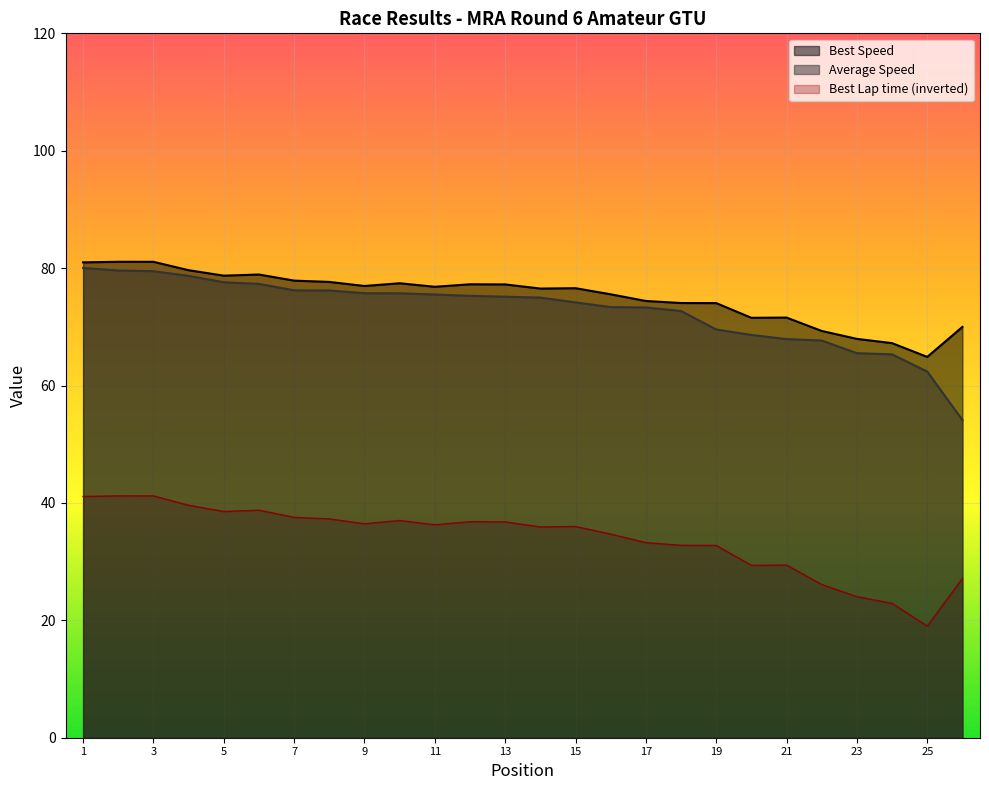

The value of Average Speed at Vicnesh Nathan is 35.9. True or false?

False